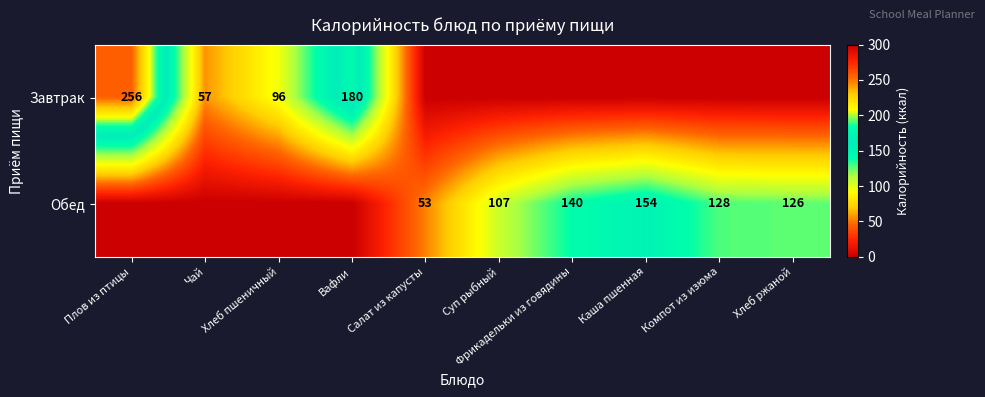

What is the total value across all series at Фрикадельки из говядины?

140